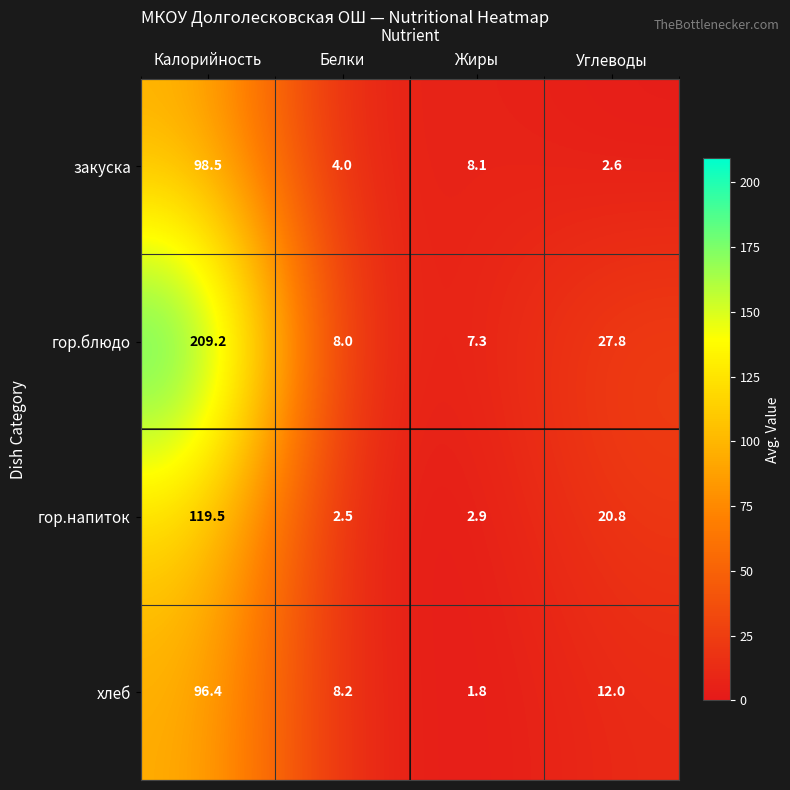

Reading left to right, transcribe all the data shown in this chart.

закуска: 98.5	4.0	8.1	2.6
гор.блюдо: 209.2	8.0	7.3	27.8
гор.напиток: 119.5	2.5	2.9	20.8
хлеб: 96.4	8.2	1.8	12.0